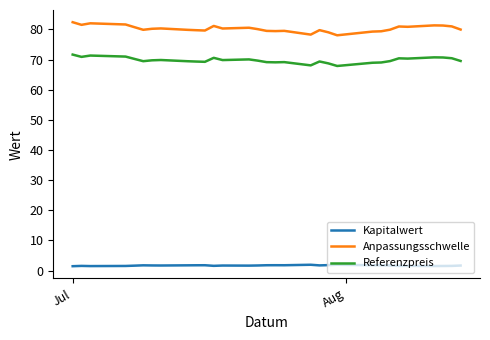

Rank the series by their maximum value, from lowest to highest.

Kapitalwert, Referenzpreis, Anpassungsschwelle